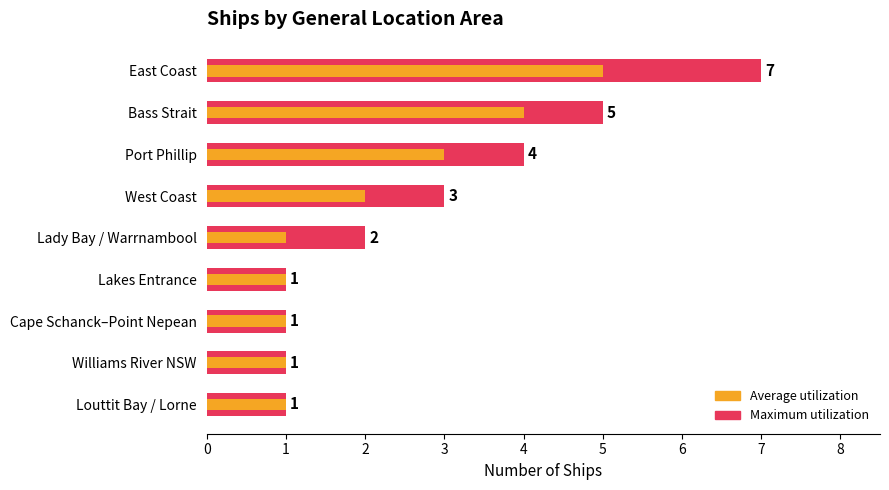

What value does the Maximum utilization series have at Lady Bay / Warrnambool?

2